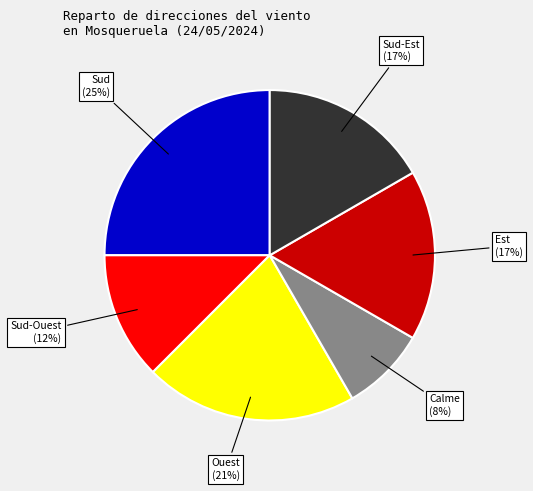

Is it true that Calme is 13% of the pie?

False